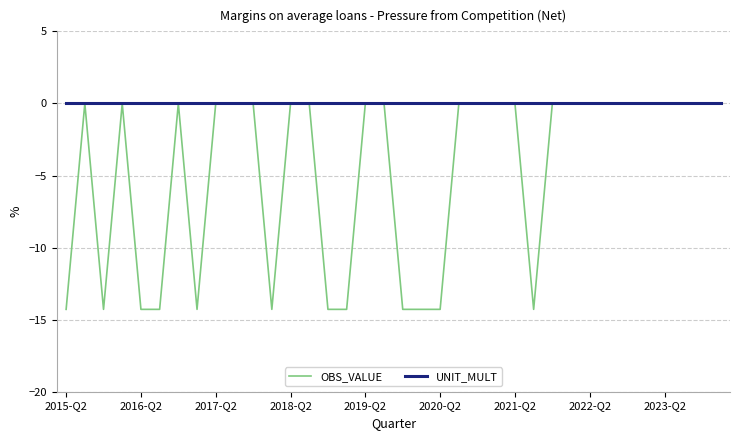

What is the minimum value for OBS_VALUE?

-14.3